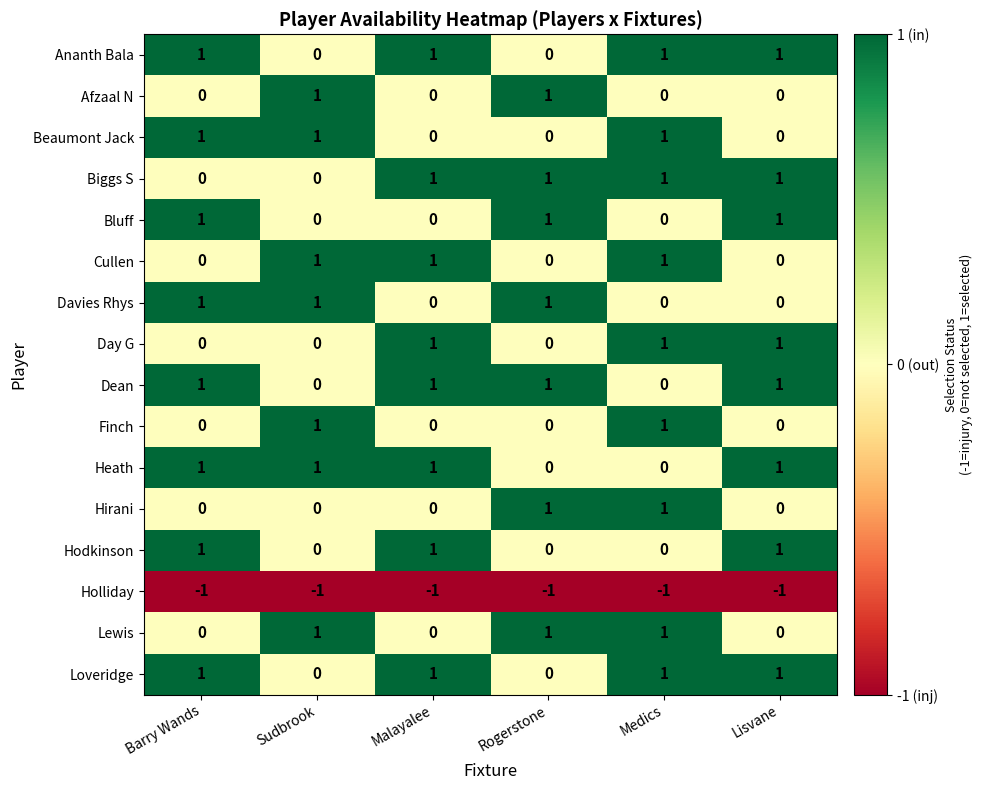

At which category is the sum across all series the highest?

Medics